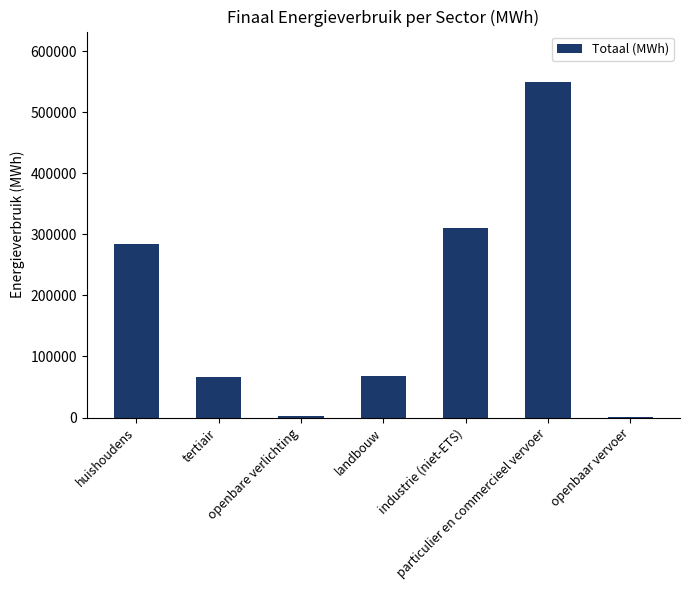

Count the number of values greater than 68049.

4